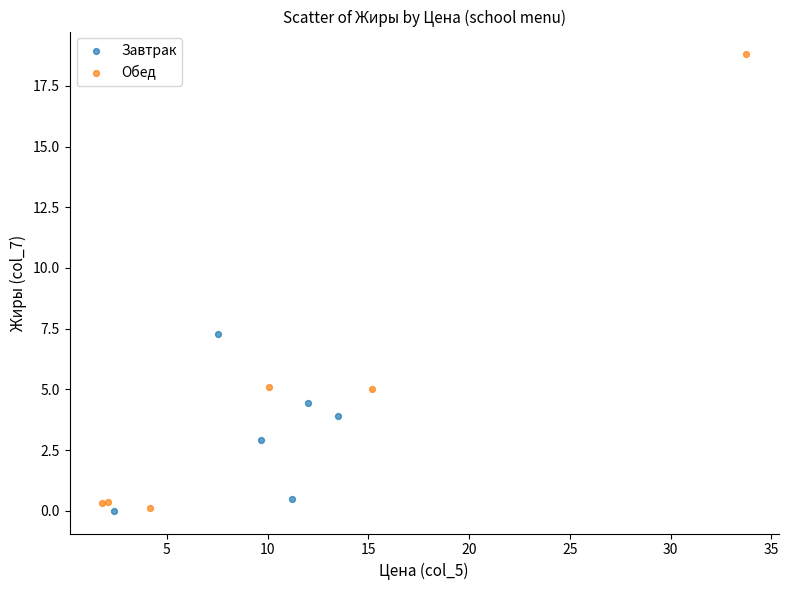

Which series has the largest Y range (max minus min)?

Обед